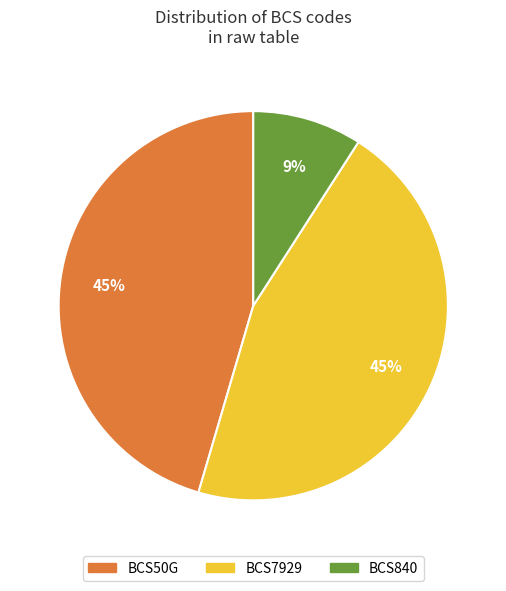

To the nearest percent, what percentage of the pie is BCS7929?

45%